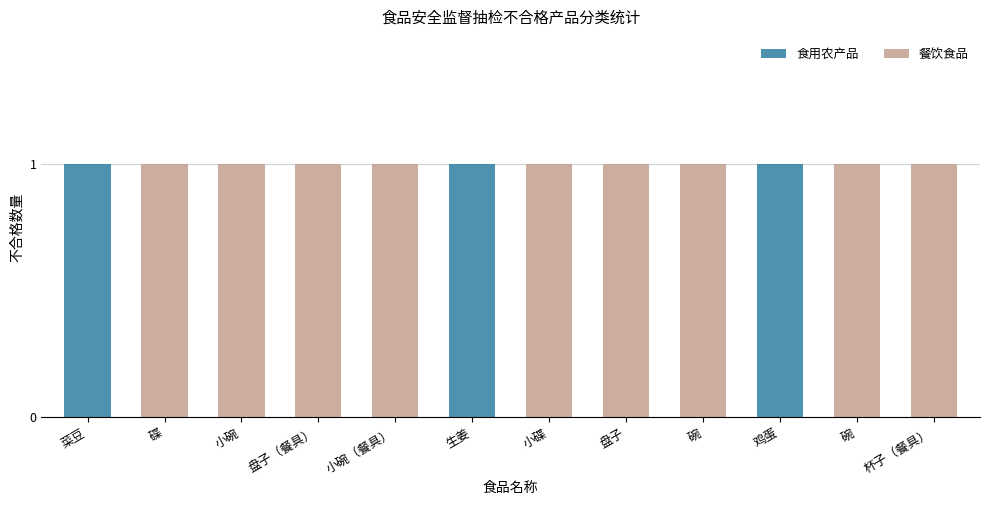

What are all the series names shown in the legend?

食用农产品, 餐饮食品